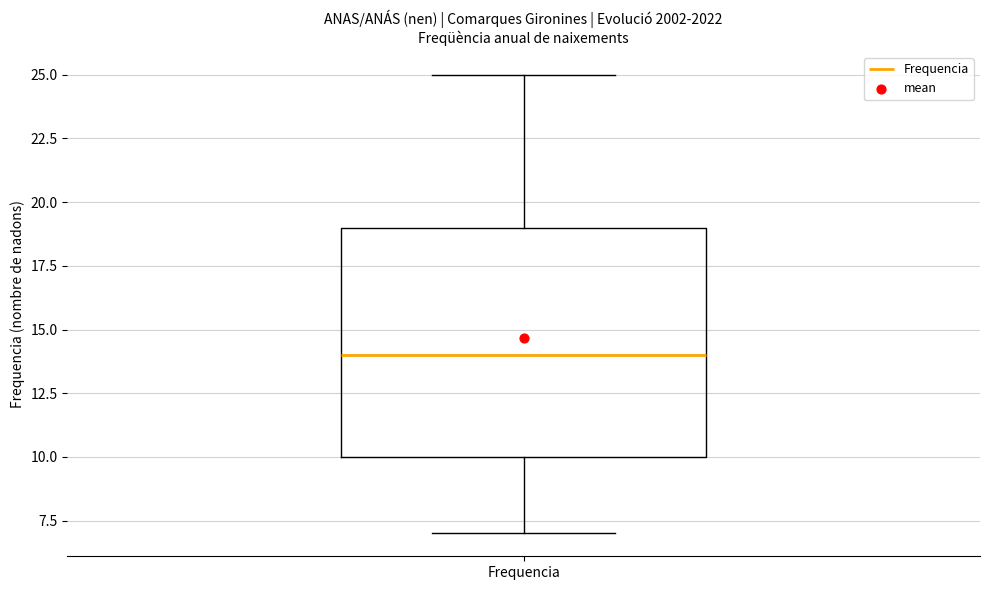

Transcribe this box plot: give where the median line is, the range the box spans, and where the two whiskers end, as read against the y-axis. The values are not printed on the chart, so give them approximately, as read against the axis.

median 14, box 10 to 19, whiskers 7 to 25